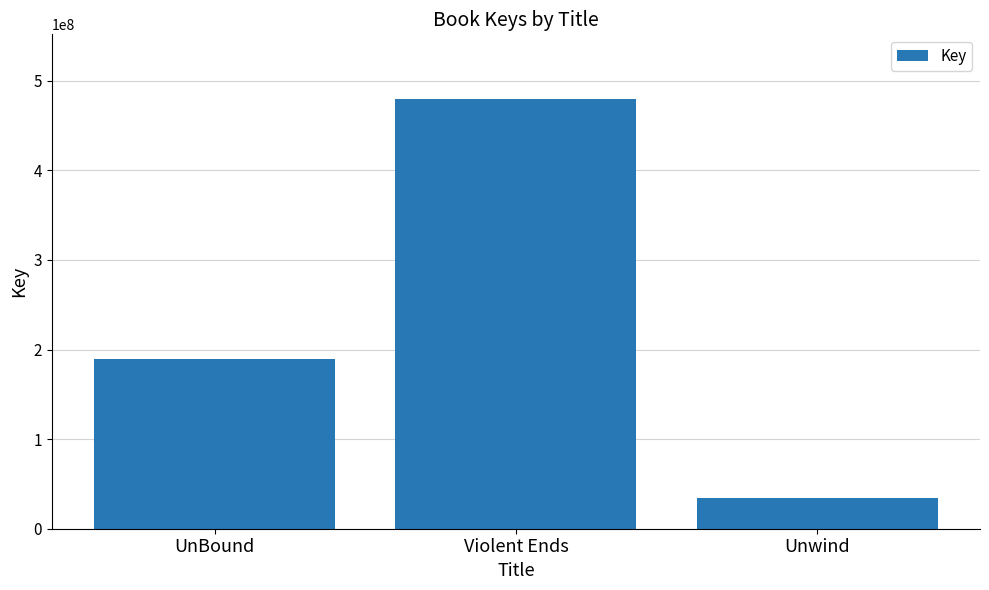

Reading right to left, transcribe all the data shown in this chart.

Unwind=34293211	Violent Ends=479823994	UnBound=189289145